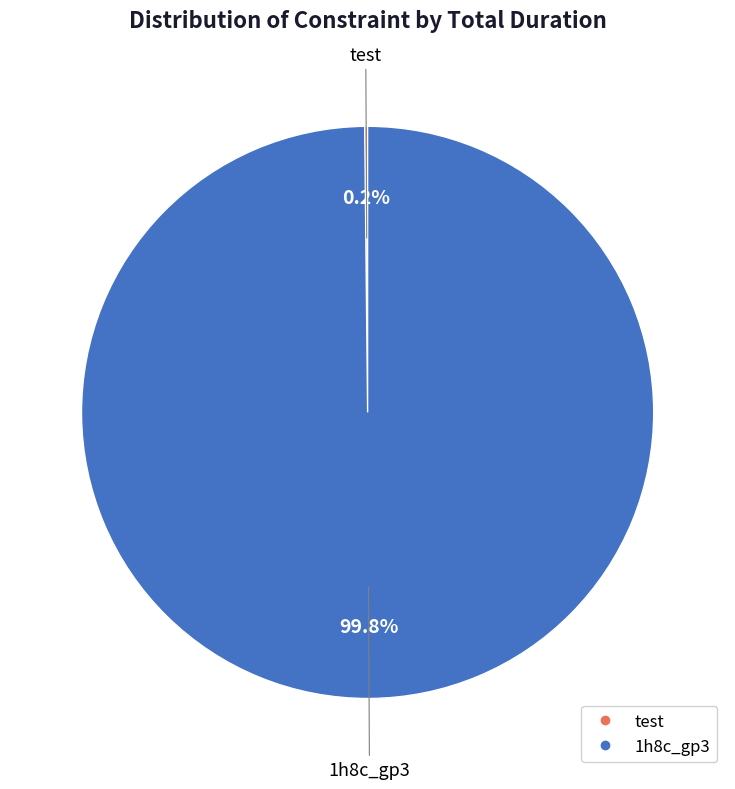

How much of the chart is everything except 1h8c_gp3?

0.2%